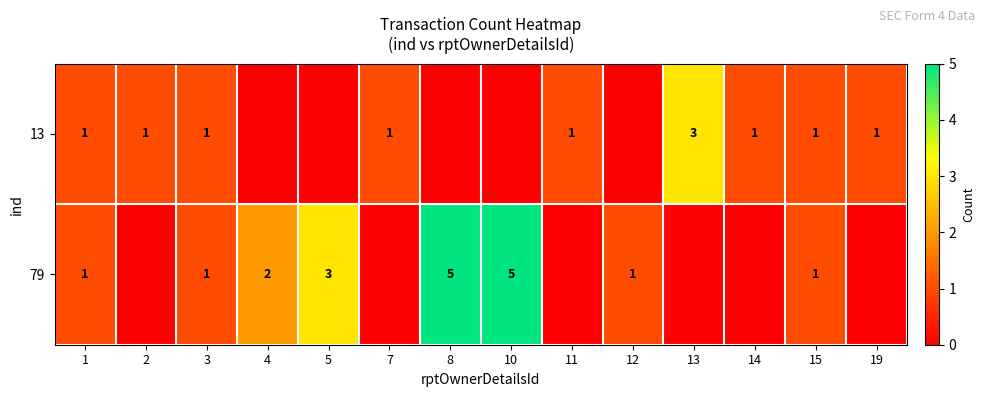

Between 7 and 1, which is larger?

7